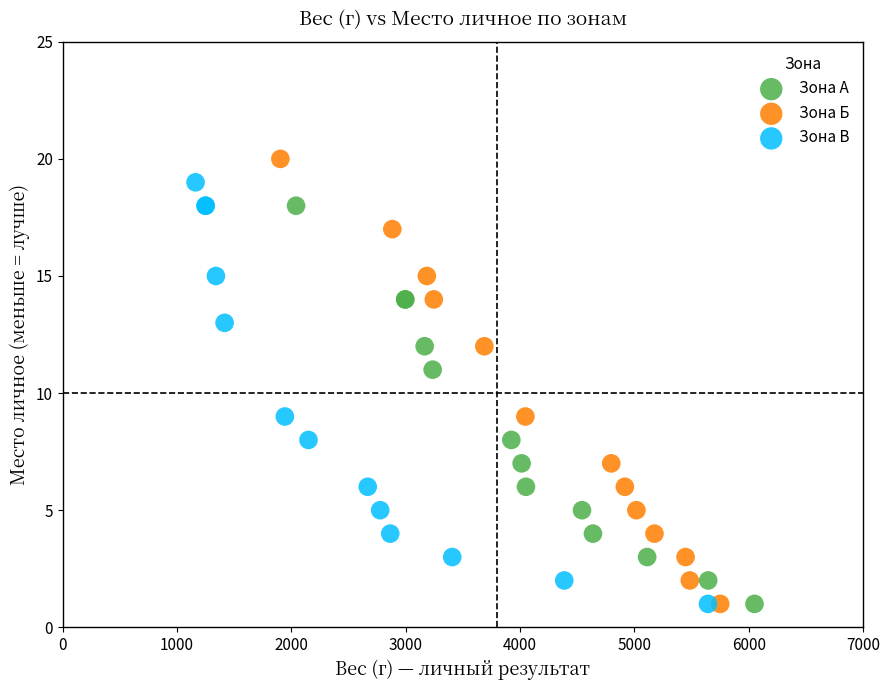

Which series contains the highest Y value?

Зона Б